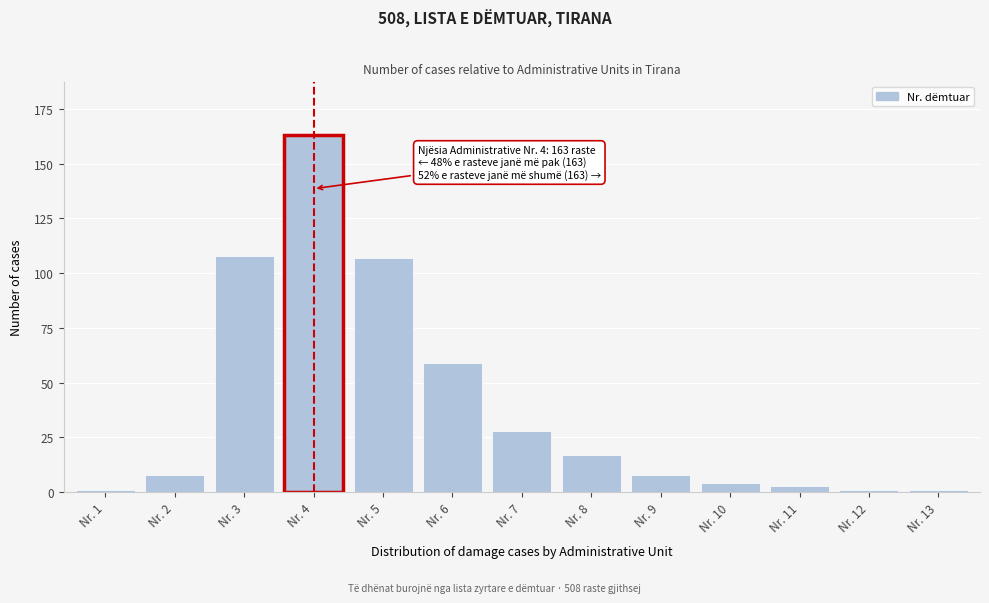

Reading left to right, list all the values displayed in this chart.

Nr. 1=1	Nr. 2=8	Nr. 3=108	Nr. 4=163	Nr. 5=107	Nr. 6=59	Nr. 7=28	Nr. 8=17	Nr. 9=8	Nr. 10=4	Nr. 11=3	Nr. 12=1	Nr. 13=1